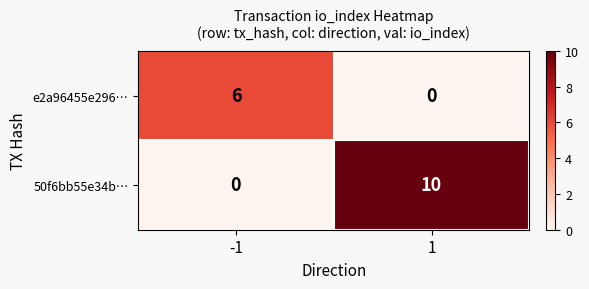

What is the greatest value displayed?

10